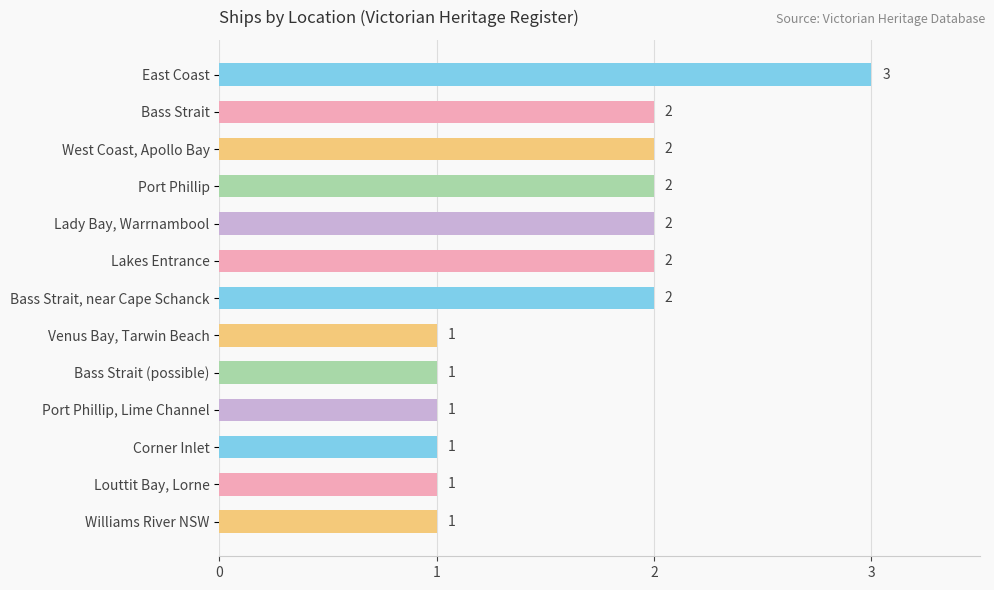

What is the difference between the maximum and minimum values?

2